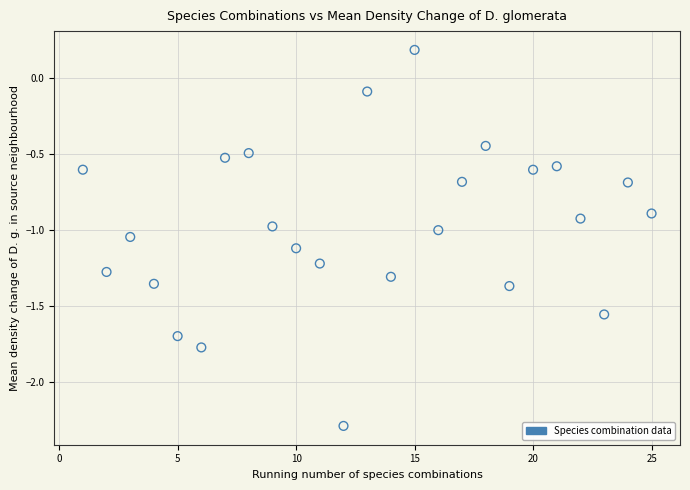

What is the range of Y values (max minus min)?

2.5